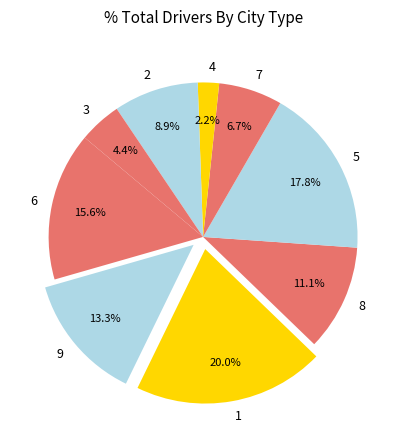

Is there any slice that represents more than half of the pie?

No